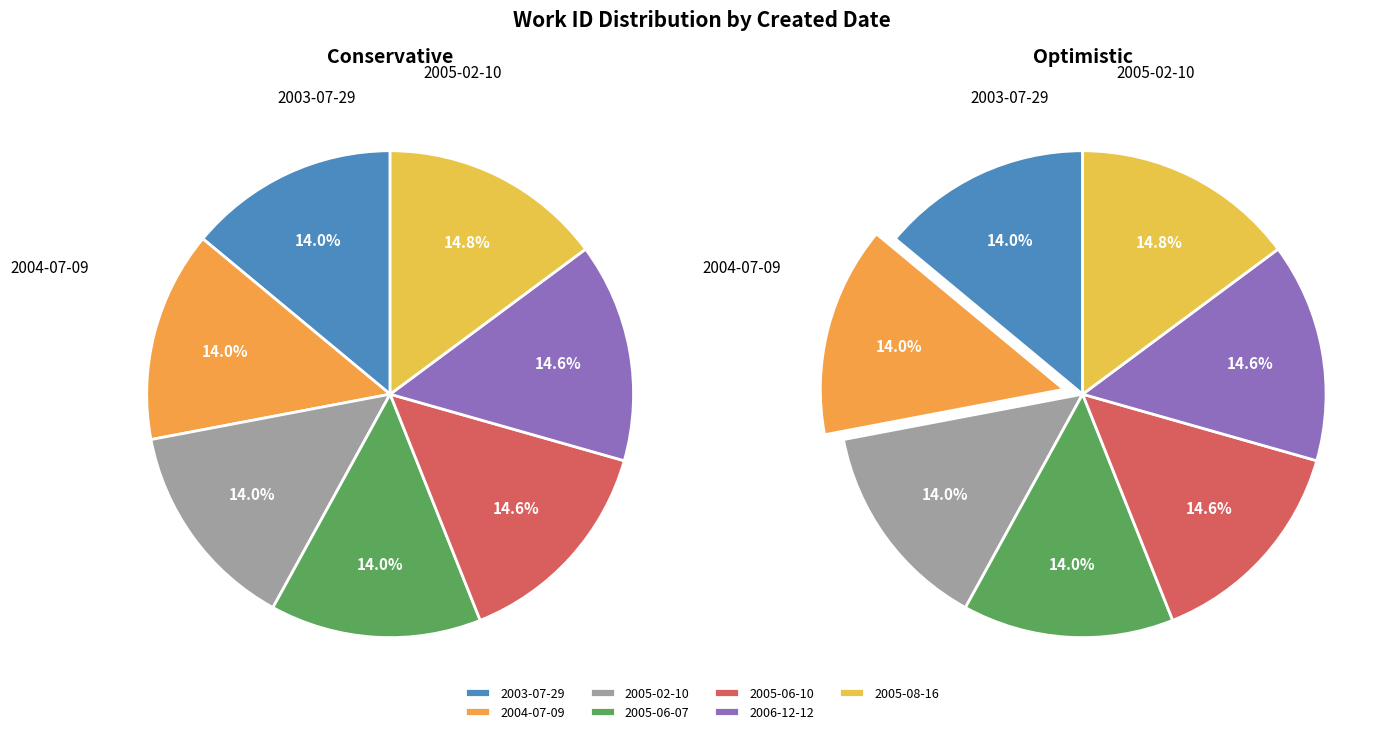

How many segments does this pie chart have?

7